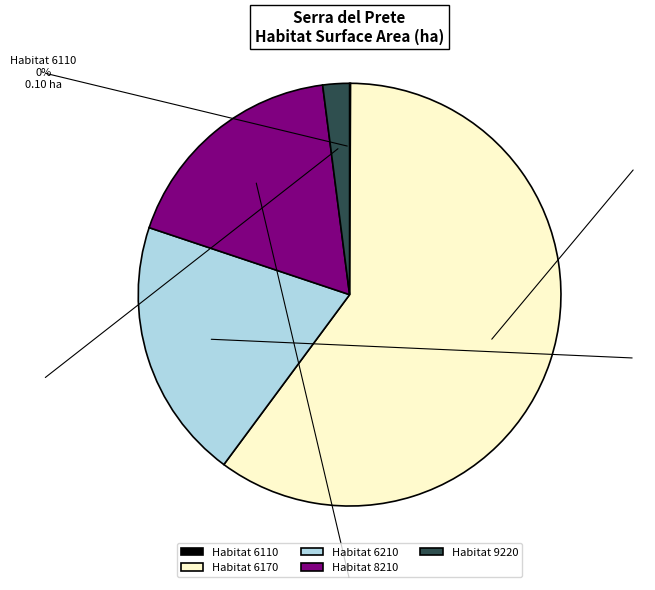

Count the number of slices in the pie.

5